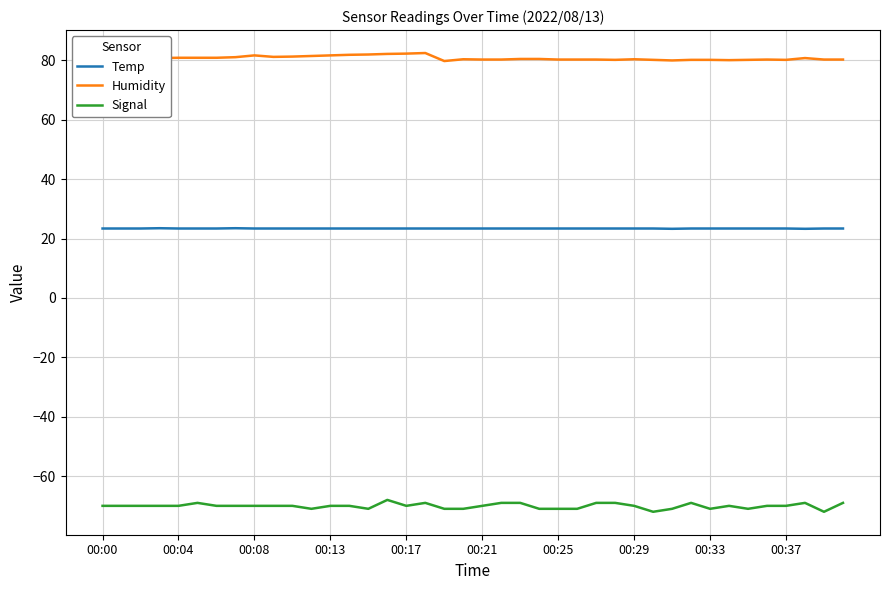

List the series in order of their peak value, highest first.

Humidity, Temp, Signal